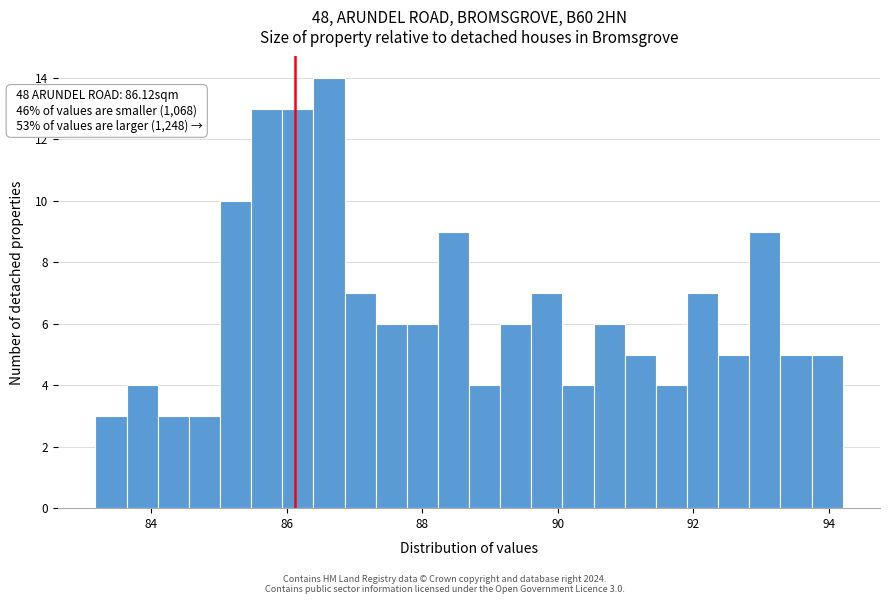

Read against the x-axis, roughly where is the centre of the tallest bar?

86.6